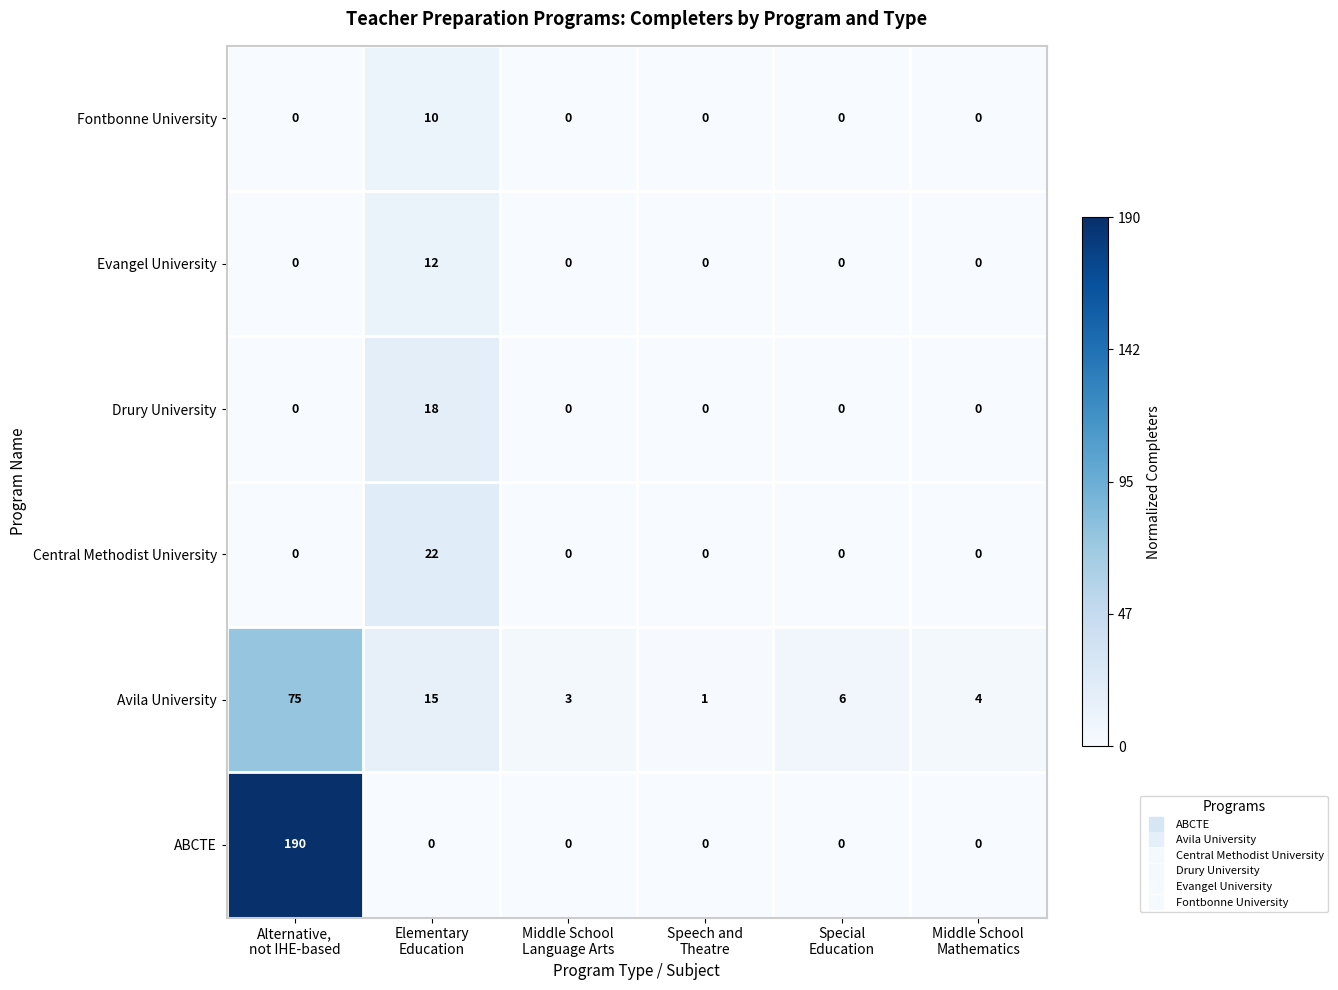

Which series has the largest total across all categories?

ABCTE